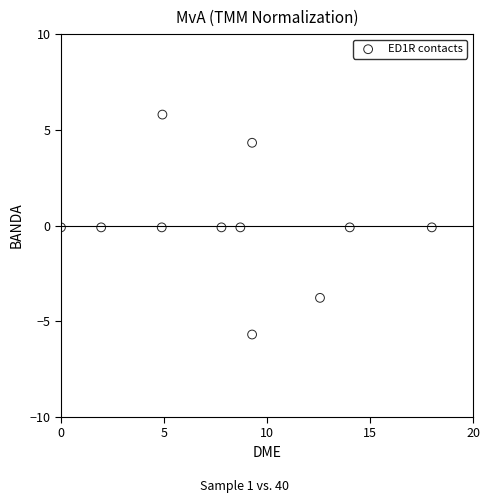

What is the average X value?

8.3